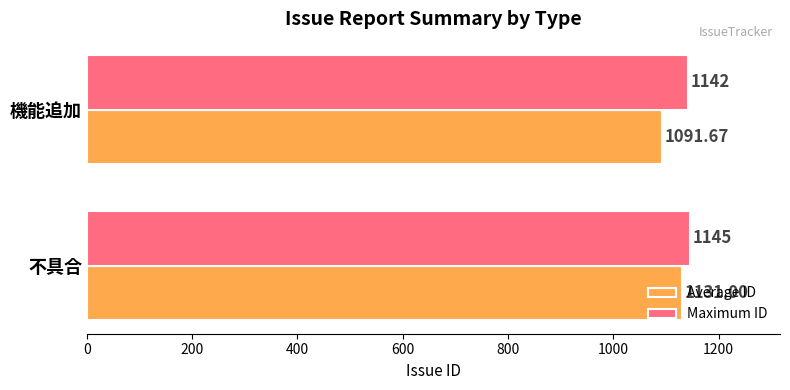

What is the difference between the Maximum ID values at 不具合 and 機能追加?

3.0